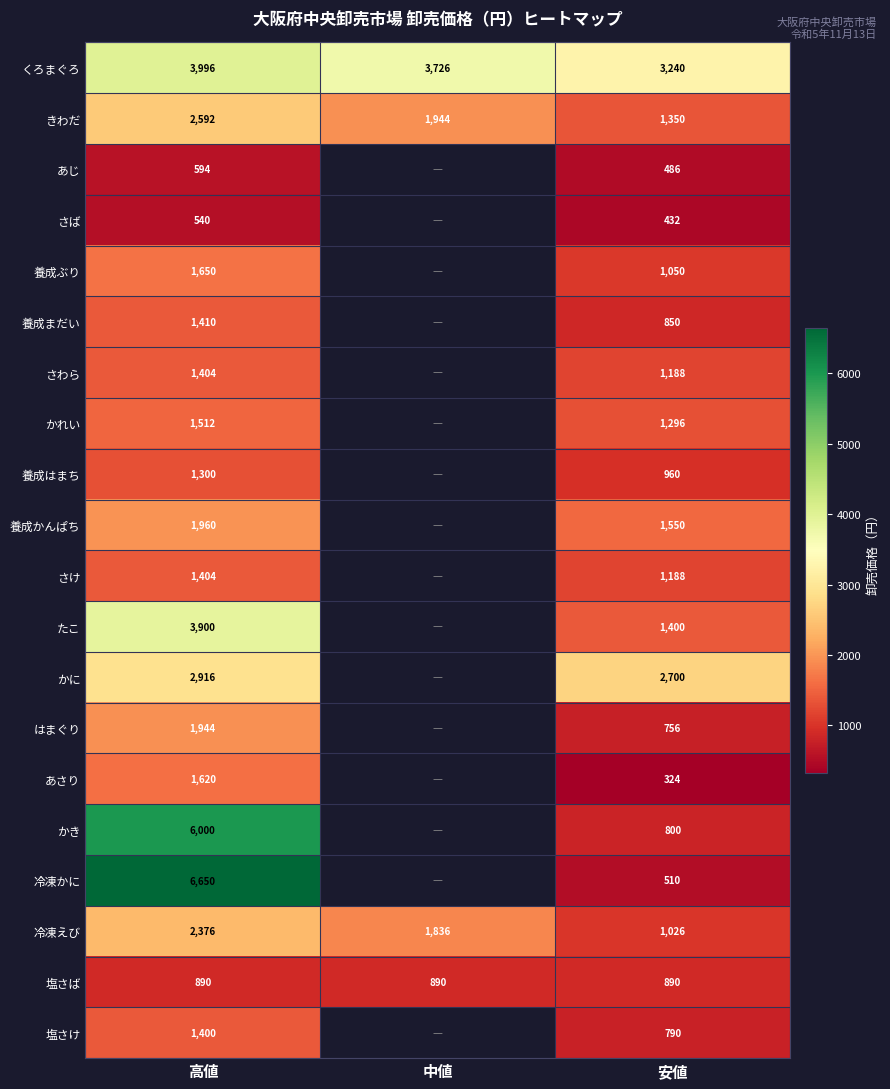

What is the difference between the highest and lowest values at 高値?

6110